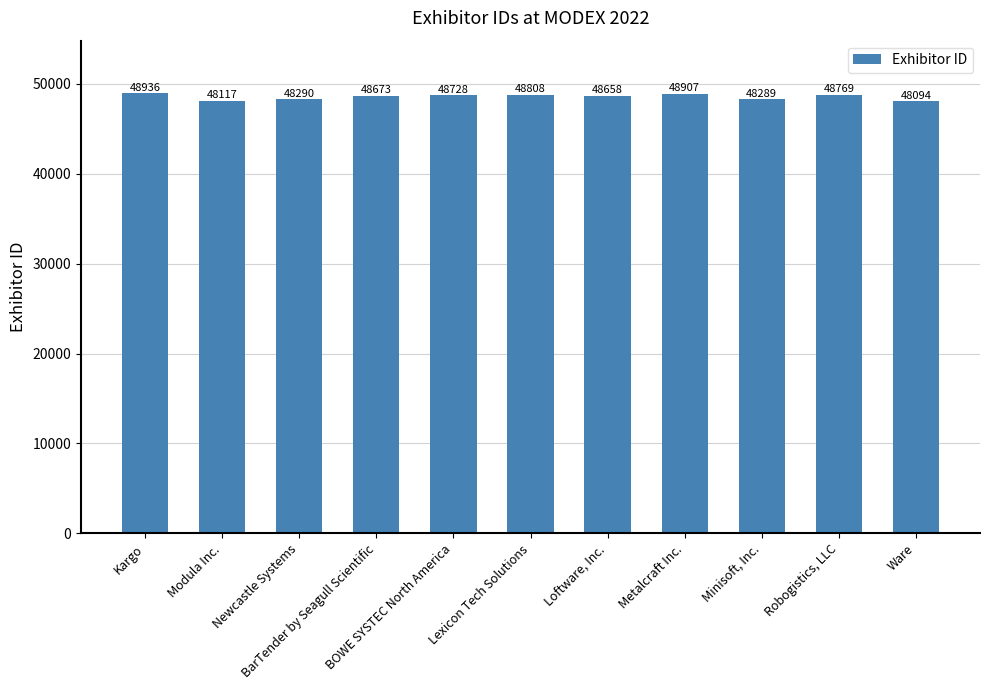

True or false: the data shows 30983 at Ware.

False